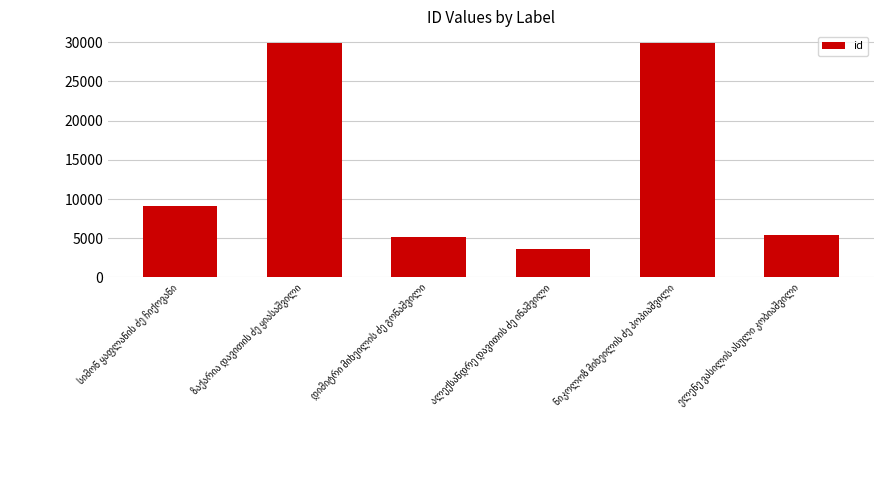

How many data points are less than 9104?

3